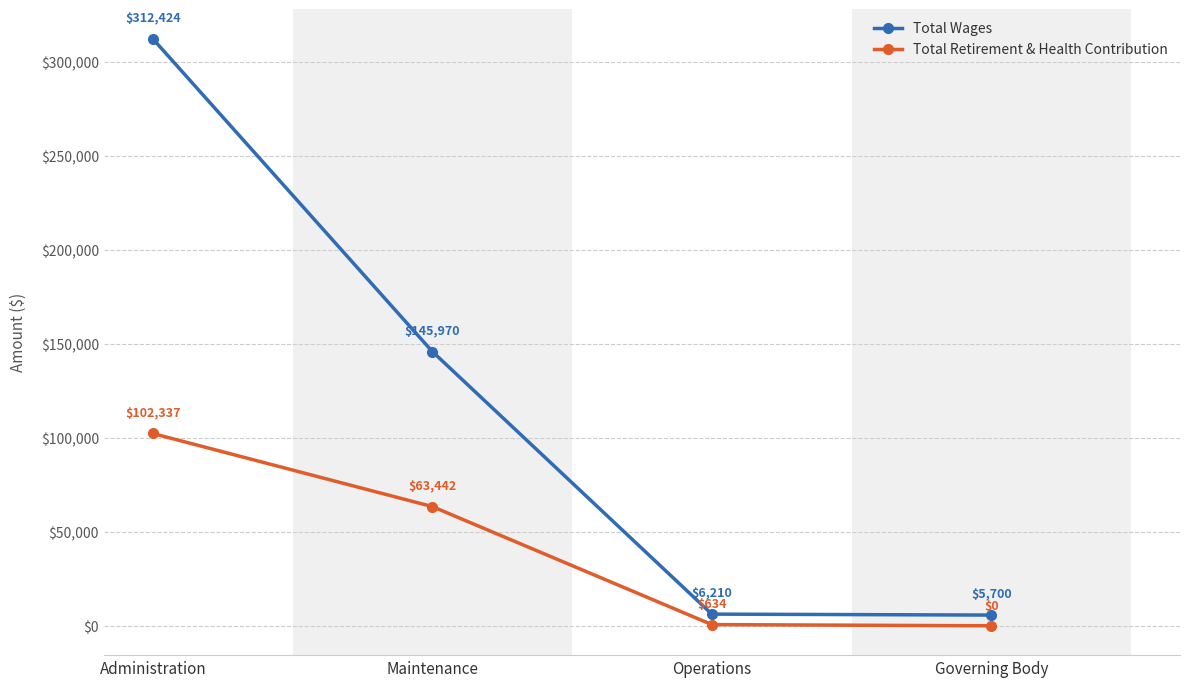

True or false: Total Wages has a value of 145970 at Maintenance.

True